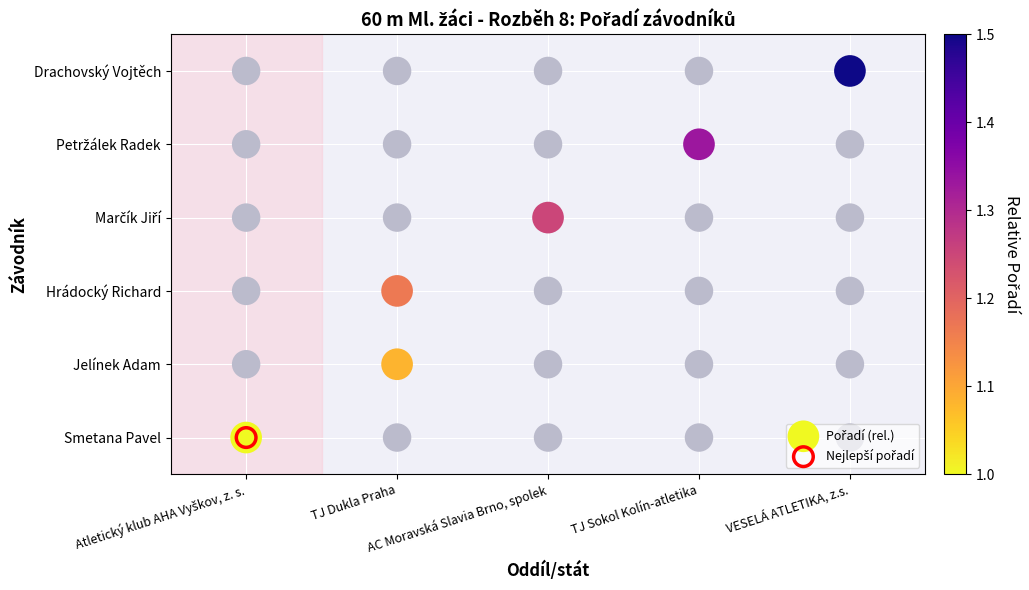

Which category has the lowest value across all series?

Atletický klub AHA Vyškov, z. s.